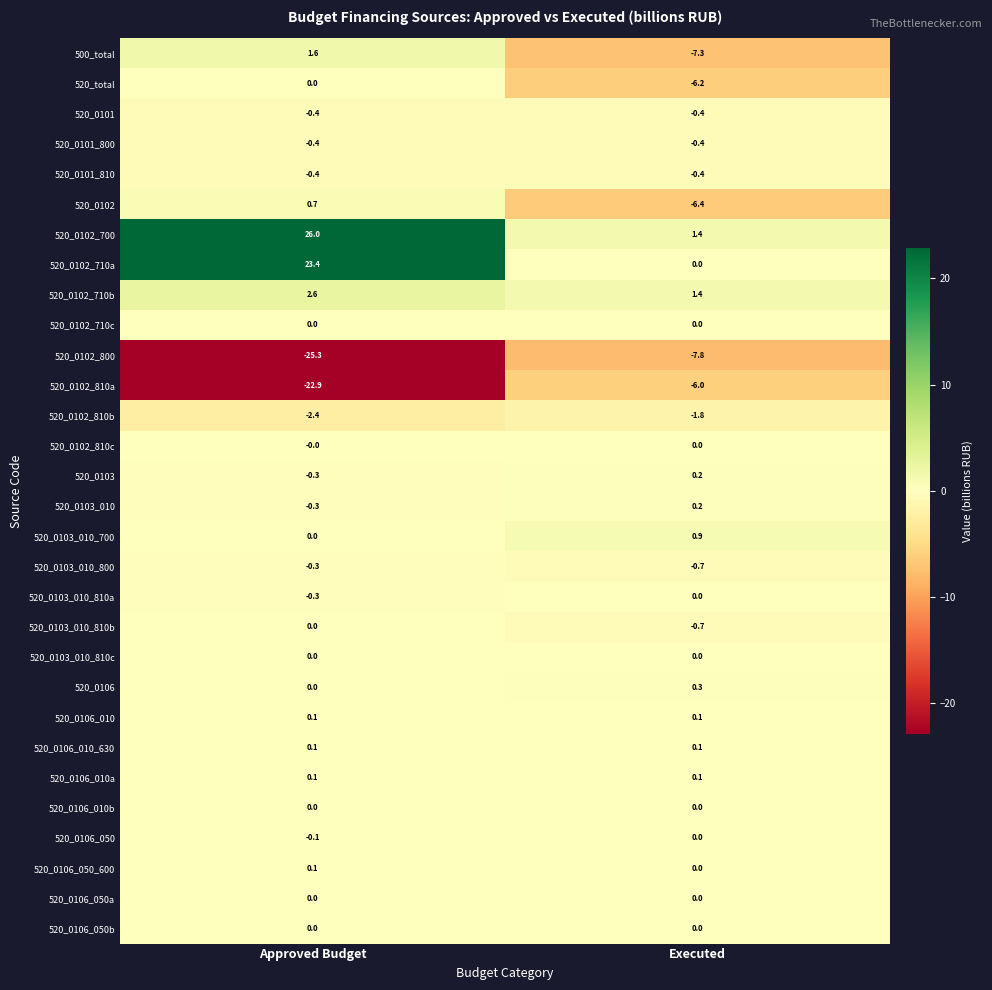

At which category does the chart reach its peak across all series?

Approved Budget